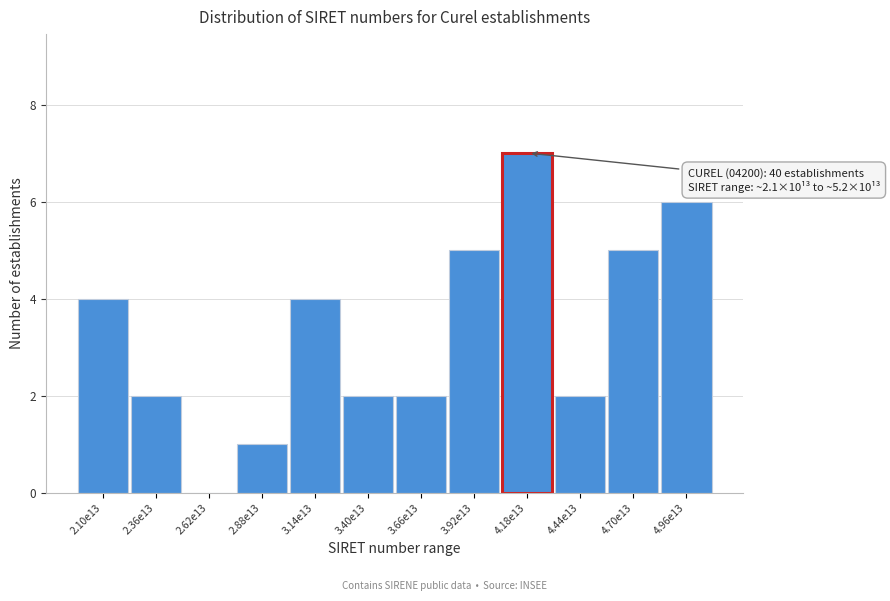

Reading right to left, transcribe all the data shown in this chart.

4.96e13=6	4.70e13=5	4.44e13=2	4.18e13=7	3.92e13=5	3.66e13=2	3.40e13=2	3.14e13=4	2.88e13=1	2.62e13=0	2.36e13=2	2.10e13=4